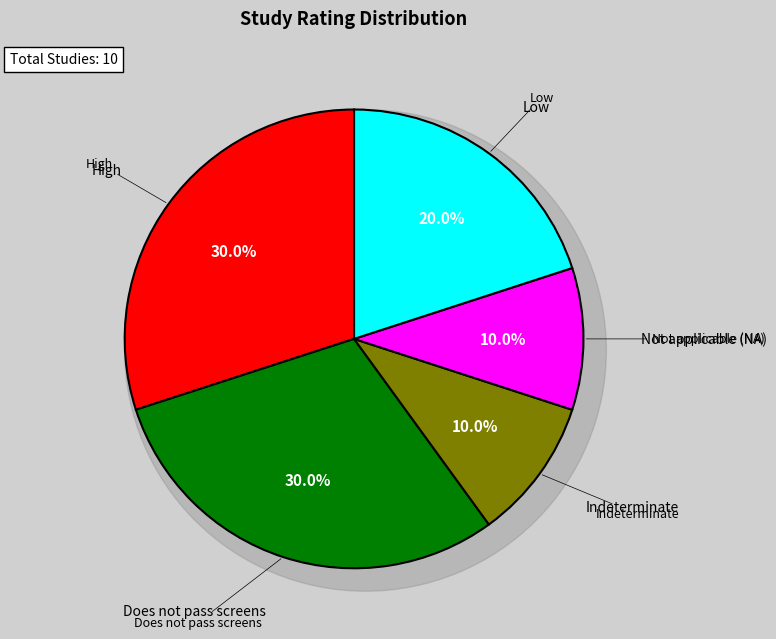

How much of the chart is everything except Not applicable (NA)?

89.9%